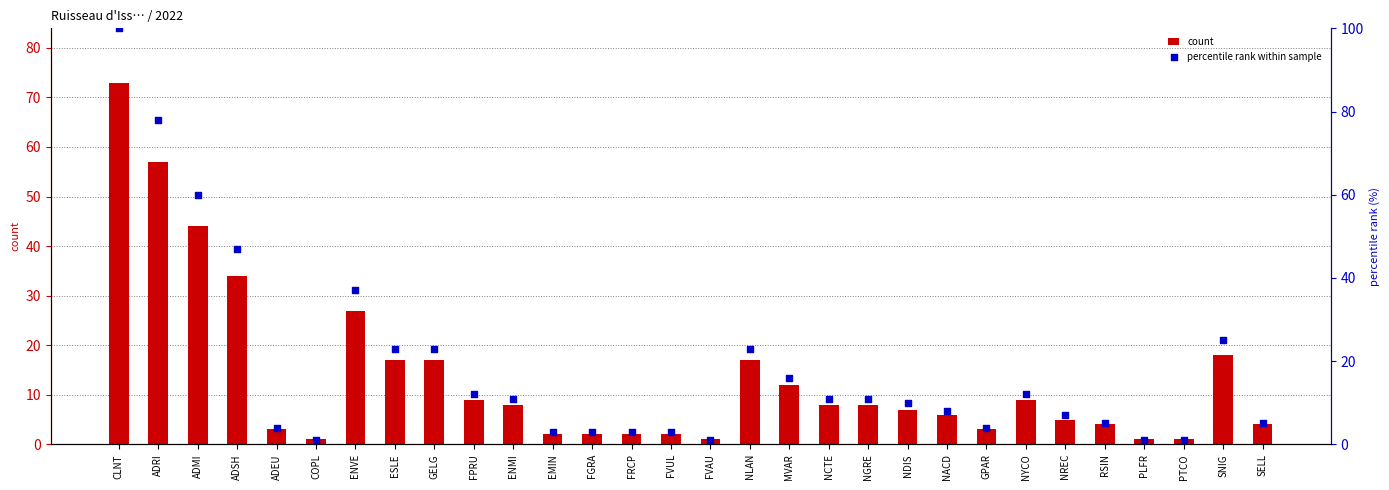

At how many categories does at least one series exceed 45?

4